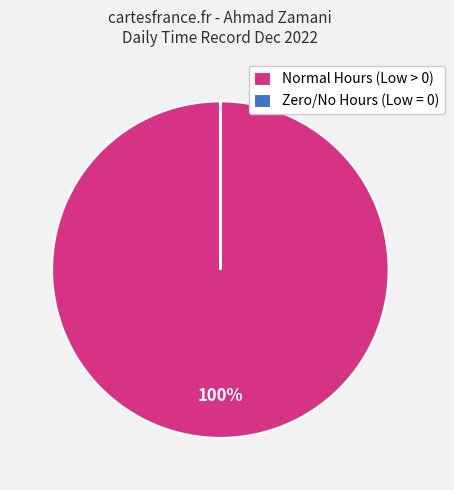

To the nearest percent, what is the difference between the largest and smallest slice percentages?

100%